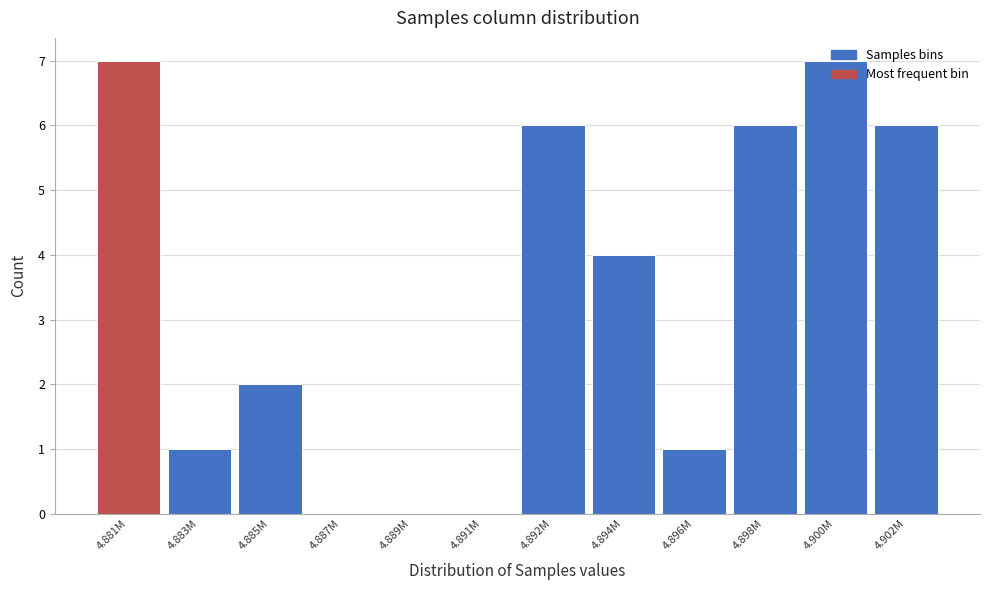

Is it true that the value at 4.885M is 3?

False